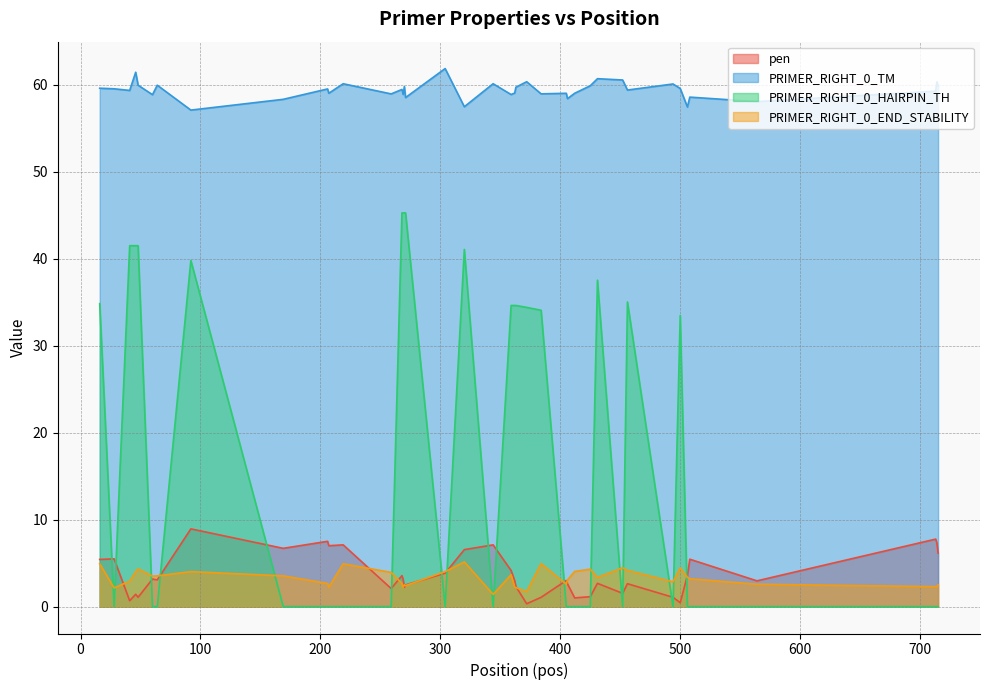

Which series has the largest total across all categories?

PRIMER_RIGHT_0_TM